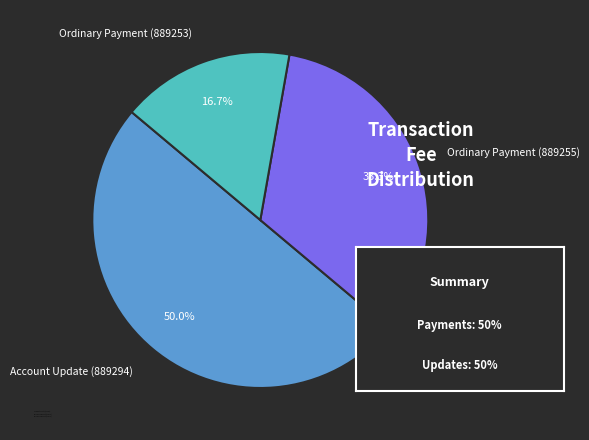

What is the total percentage of Ordinary Payment (889253) and Ordinary Payment (889255)?

50.0%